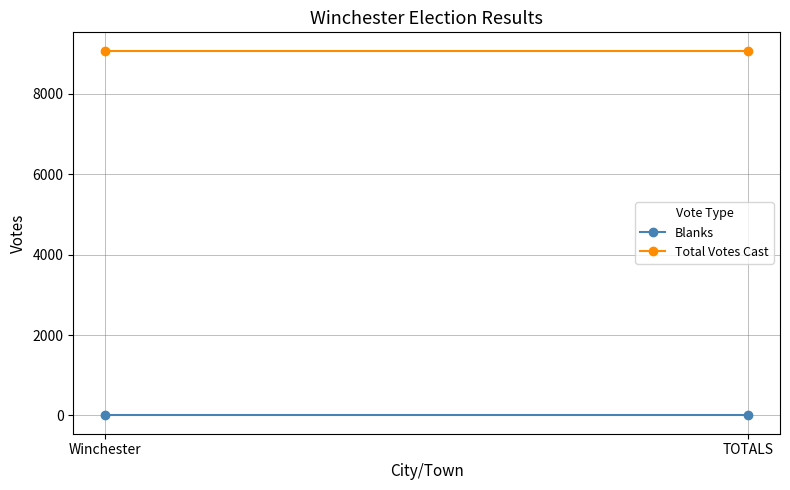

What is the label of the 1st point from the right?

TOTALS